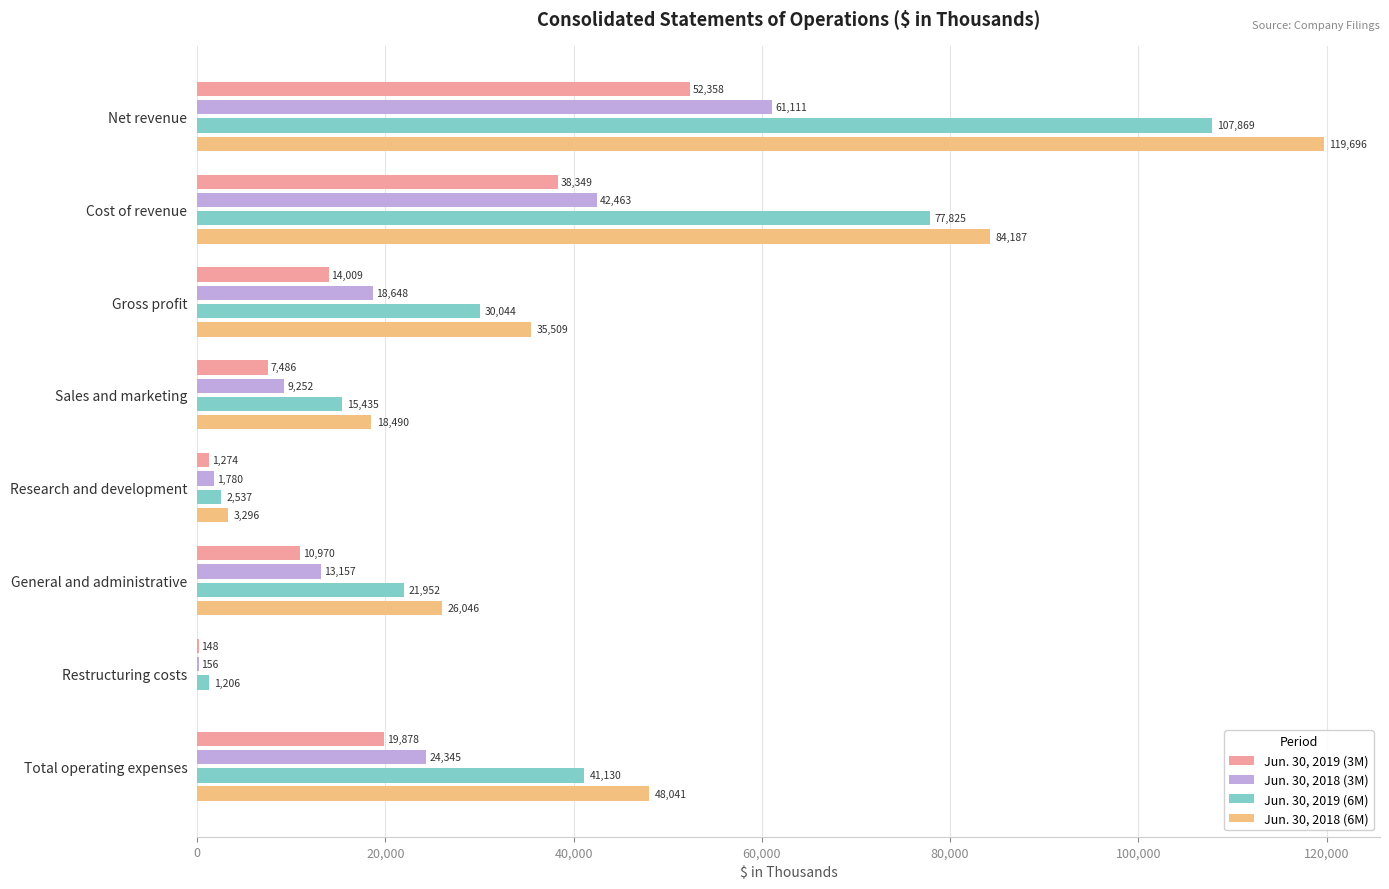

At which category is the sum across all series the highest?

Net revenue